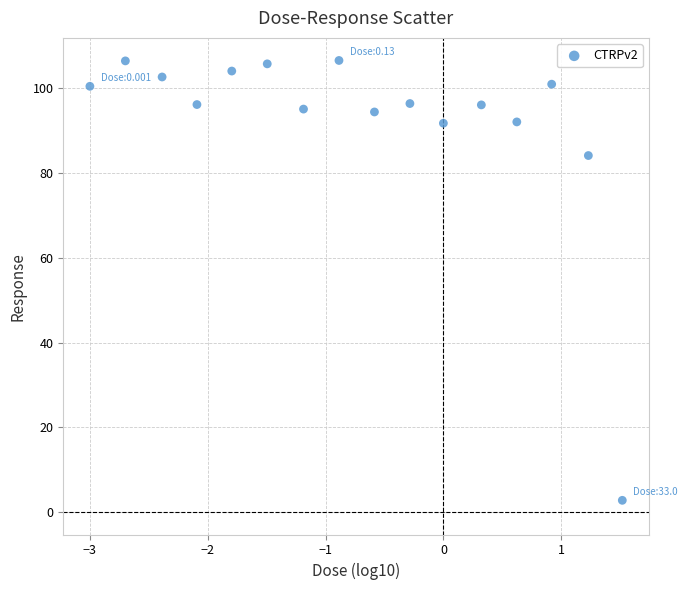

What Y value in the scatter plot is closest to 54?

84.2